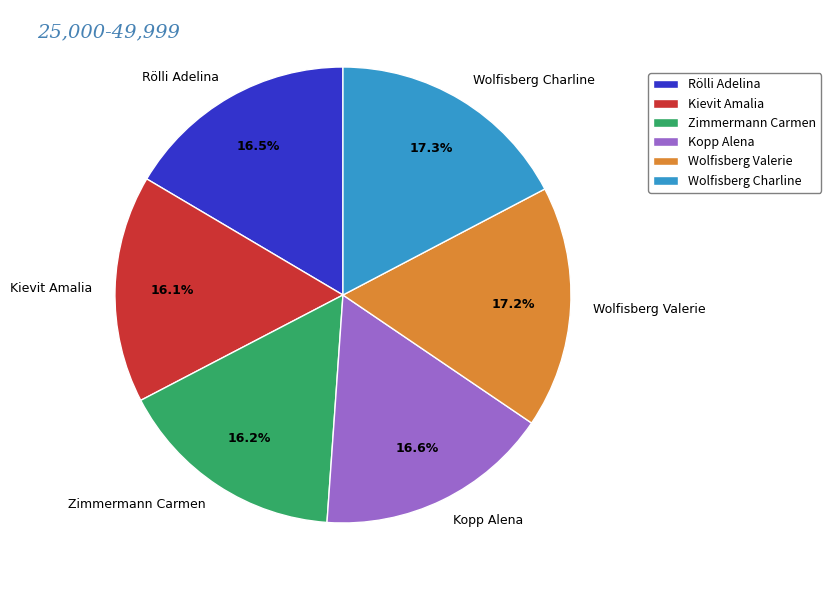

How many slices are in this pie chart?

6